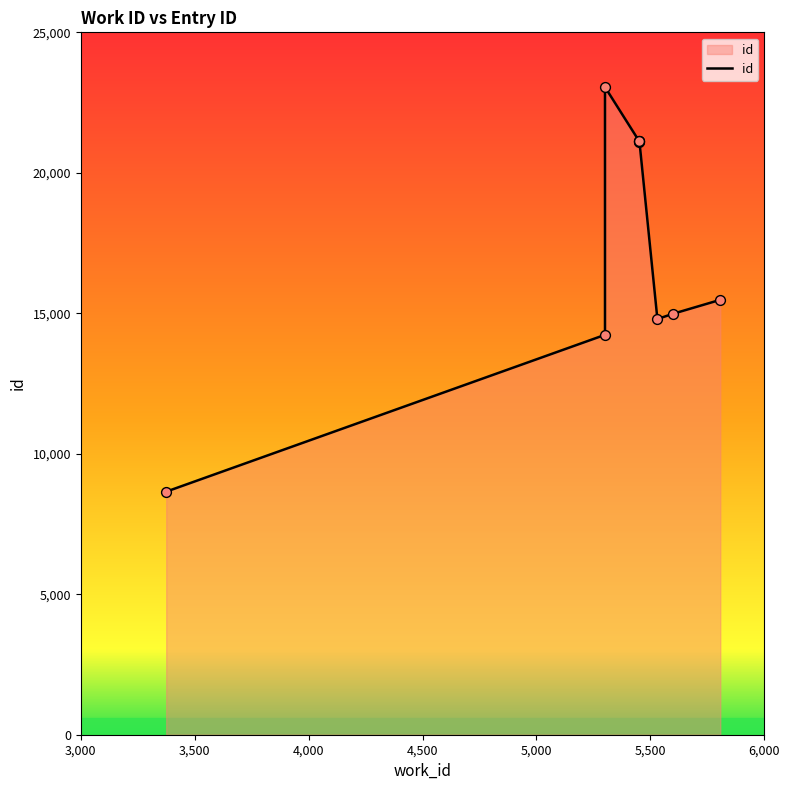

Between 5301 and 5807, which is larger?

5301